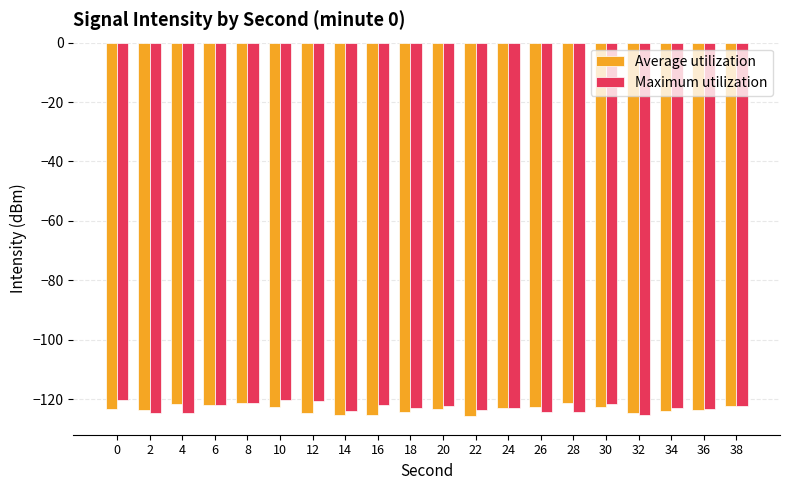

The value of Average utilization at 32 is -124.8. True or false?

True